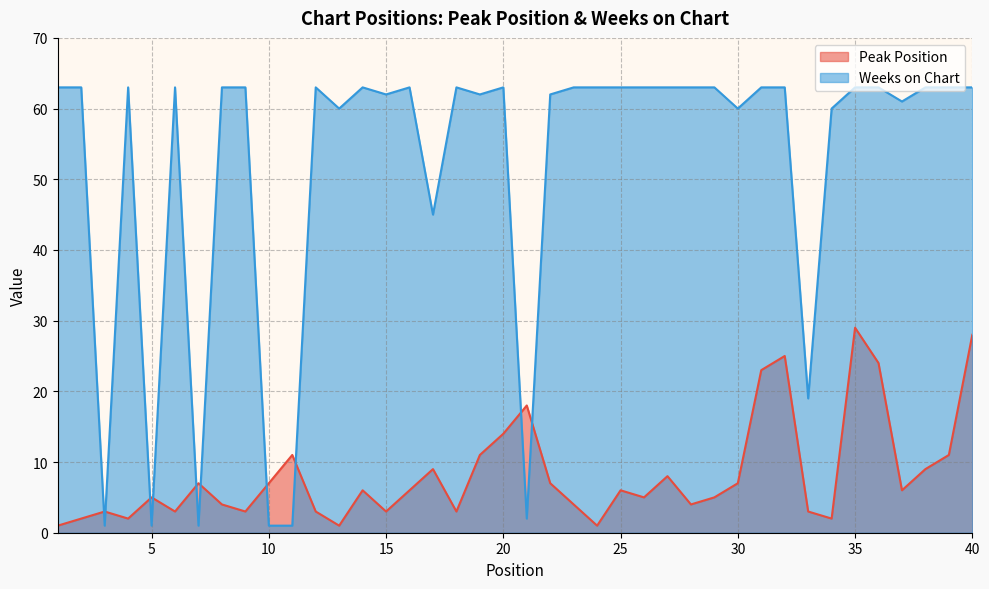

Which series has the largest range (max minus min)?

Weeks on Chart